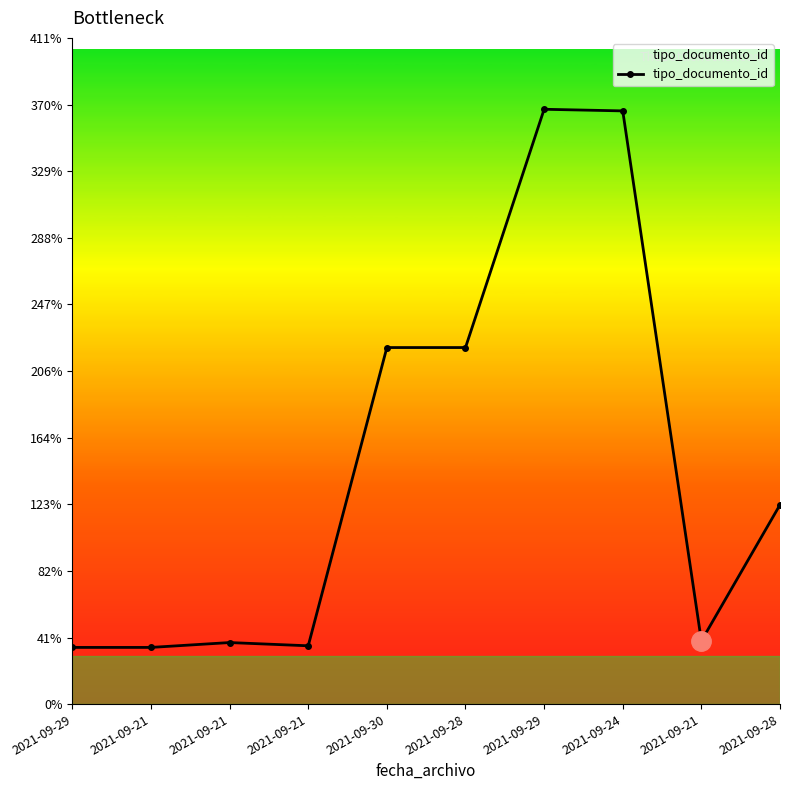

At which category does the chart reach its peak across all series?

2021-09-29